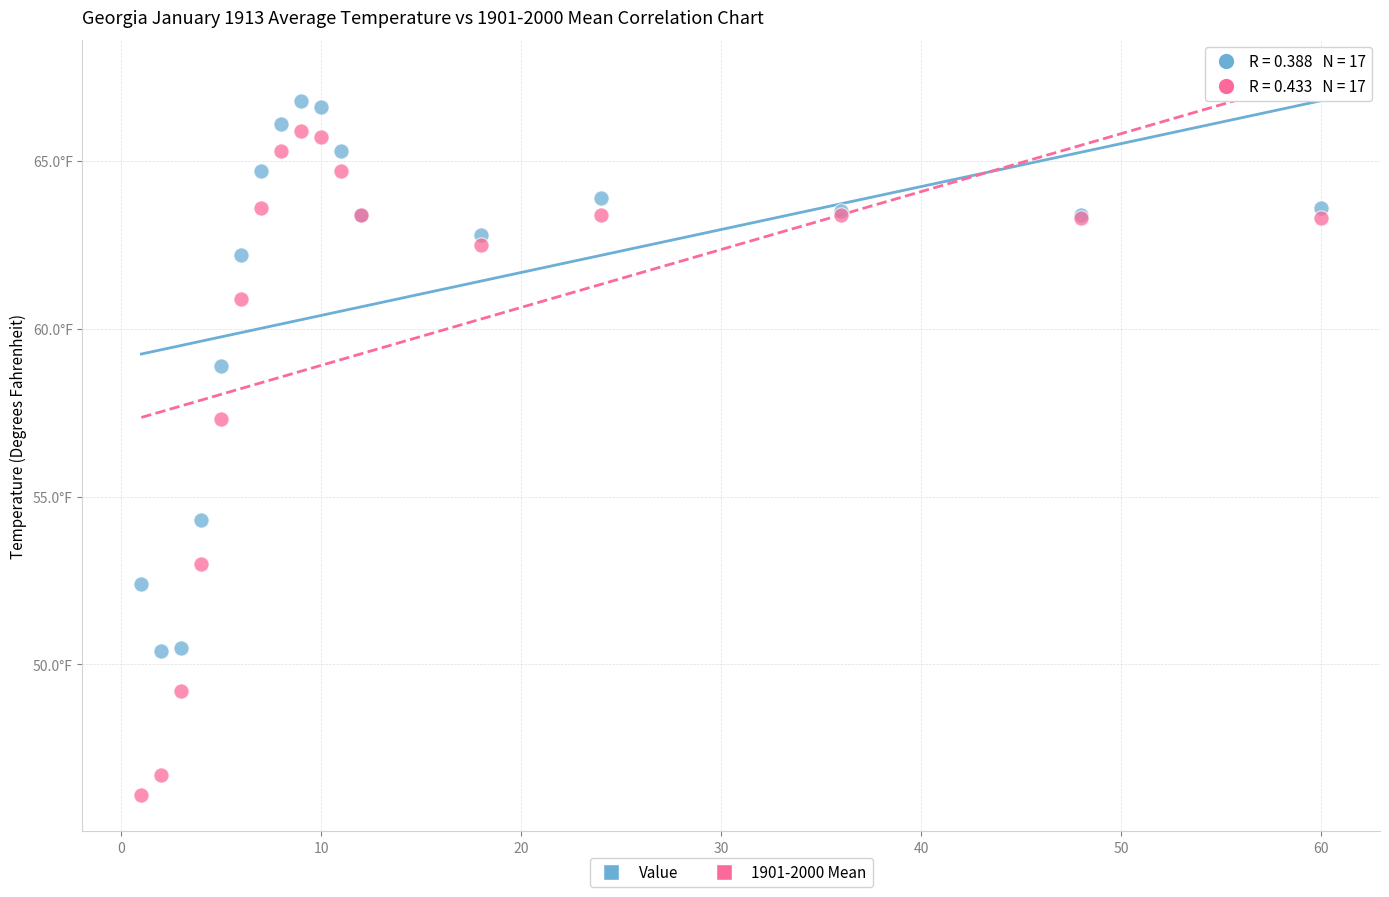

Which series contains the lowest Y value?

1901-2000 Mean